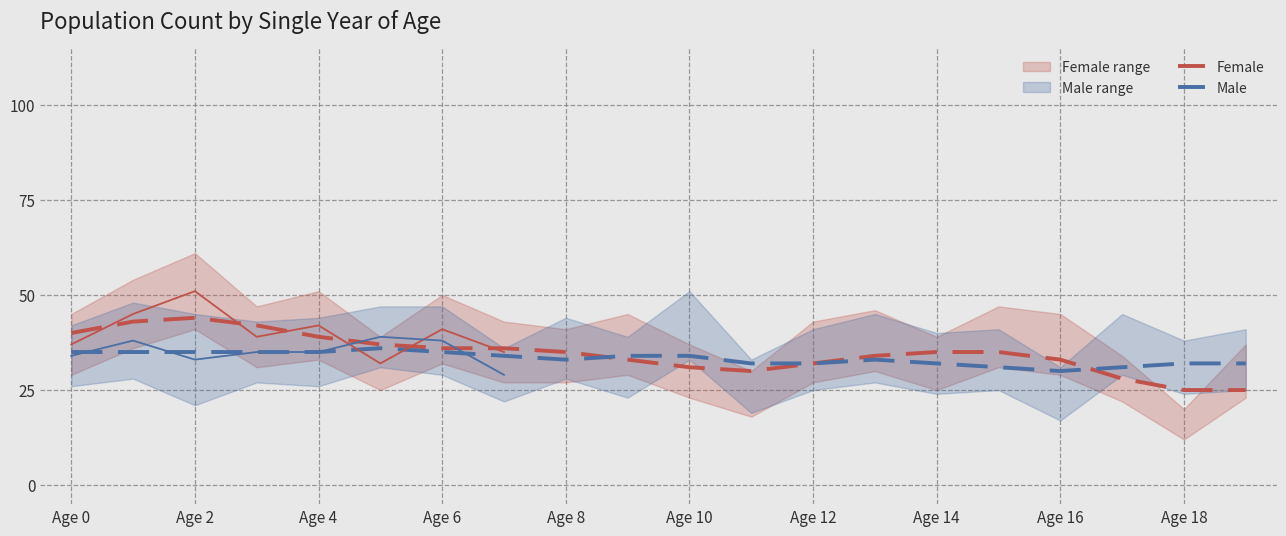

How many values in the Female series are below 35?

9